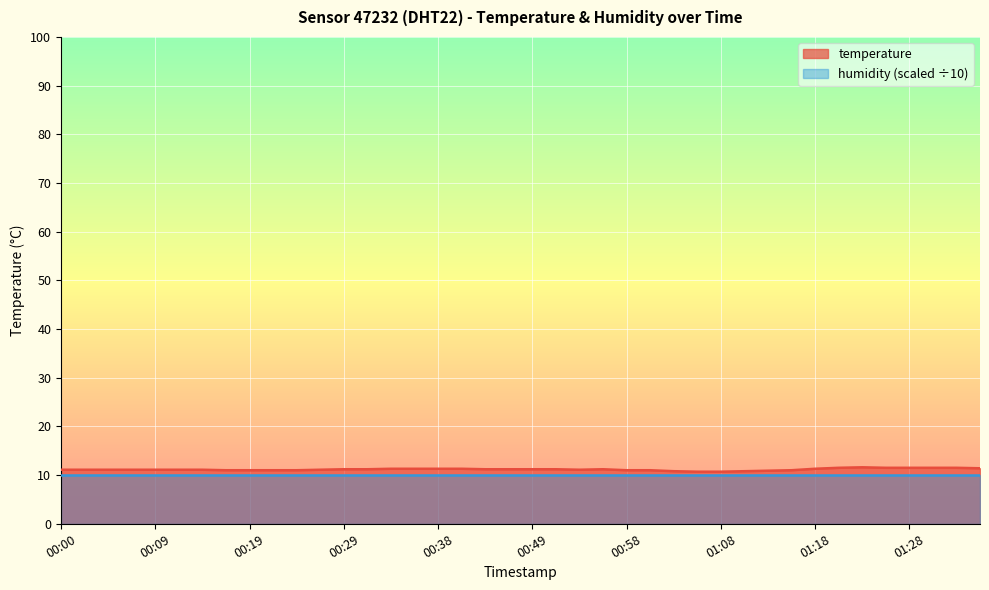

List the labels in order of value, largest first.

01:23, 01:21, 01:25, 01:28, 01:30, 01:33, 01:35, 00:34, 00:36, 00:38, 00:41, 01:18, 00:29, 00:31, 00:43, 00:46, 00:49, 00:51, 00:56, 00:00, 00:02, 00:04, 00:07, 00:09, 00:12, 00:14, 00:26, 00:53, 00:17, 00:19, 00:21, 00:24, 00:58, 01:01, 01:16, 01:13, 01:03, 01:11, 01:06, 01:08